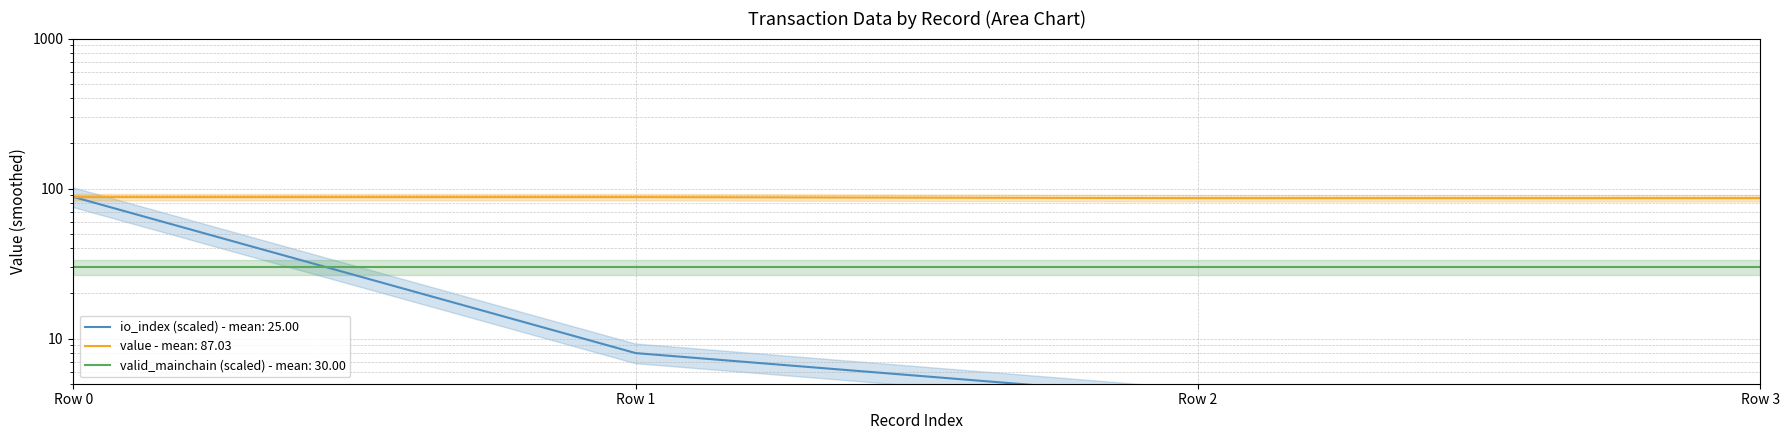

Is the value of value at Row 1 greater than the value of io_index at Row 1?

Yes